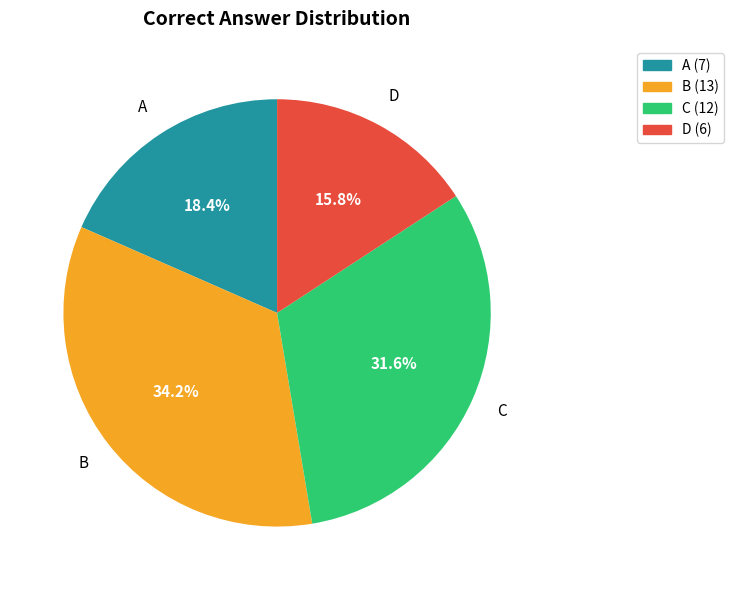

Is A the majority of the pie?

No